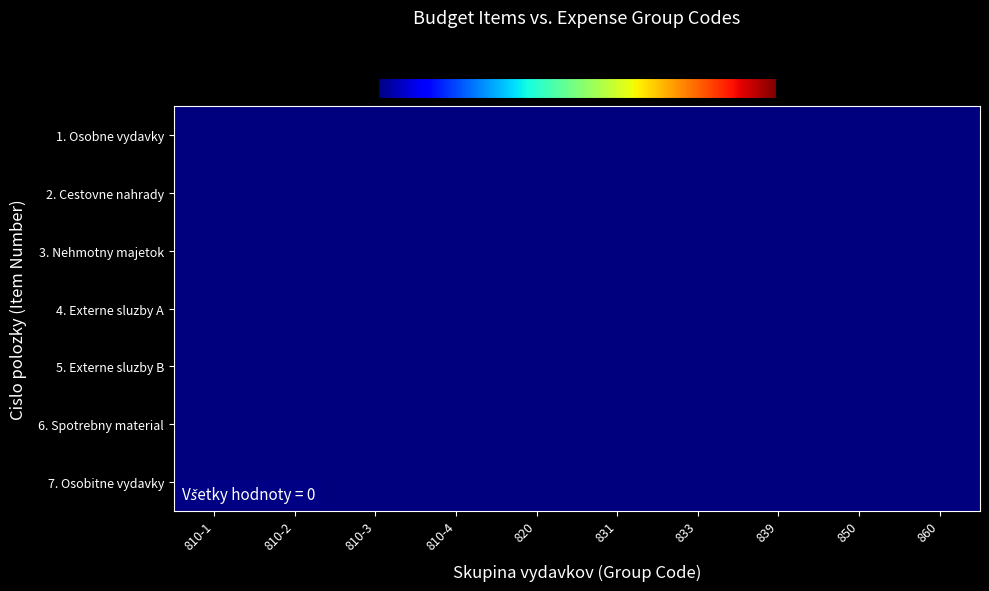

Reading left to right, list all the values displayed in this chart.

1. Osobne vydavky: 810-1=0.0	810-2=0.0	810-3=0.0	810-4=0.0	820=0.0	831=0.0	833=0.0	839=0.0	850=0.0	860=0.0
2. Cestovne nahrady: 810-1=0.0	810-2=0.0	810-3=0.0	810-4=0.0	820=0.0	831=0.0	833=0.0	839=0.0	850=0.0	860=0.0
3. Nehmotny majetok: 810-1=0.0	810-2=0.0	810-3=0.0	810-4=0.0	820=0.0	831=0.0	833=0.0	839=0.0	850=0.0	860=0.0
4. Externe sluzby A: 810-1=0.0	810-2=0.0	810-3=0.0	810-4=0.0	820=0.0	831=0.0	833=0.0	839=0.0	850=0.0	860=0.0
5. Externe sluzby B: 810-1=0.0	810-2=0.0	810-3=0.0	810-4=0.0	820=0.0	831=0.0	833=0.0	839=0.0	850=0.0	860=0.0
6. Spotrebny material: 810-1=0.0	810-2=0.0	810-3=0.0	810-4=0.0	820=0.0	831=0.0	833=0.0	839=0.0	850=0.0	860=0.0
7. Osobitne vydavky: 810-1=0.0	810-2=0.0	810-3=0.0	810-4=0.0	820=0.0	831=0.0	833=0.0	839=0.0	850=0.0	860=0.0